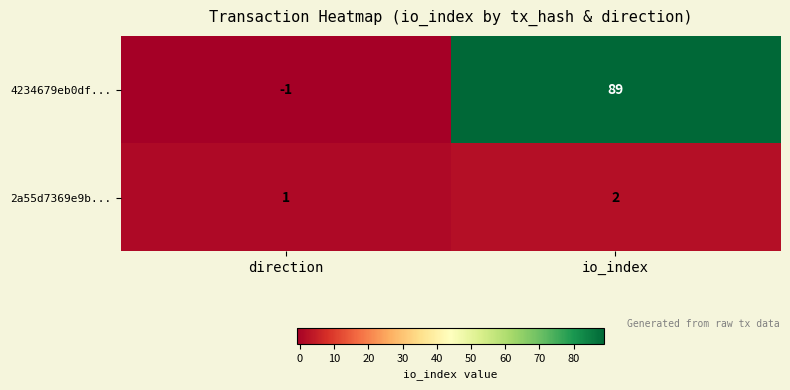

Which category has the highest value across all series?

io_index